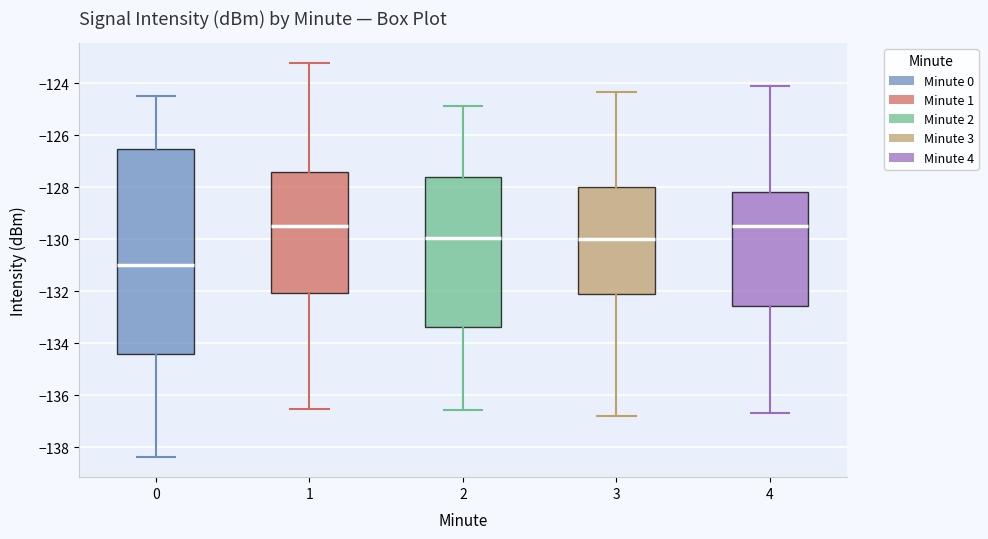

Reading left to right, transcribe this box plot: for each box, give where its median line is, the range the box spans, and where its two whiskers end, as read against the y-axis. The values are not printed on the chart, so give them approximately, as read against the axis.

0: median -131.0, box -134.4 to -126.6, whiskers -138.4 to -124.4
1: median -129.4, box -132.0 to -127.4, whiskers -136.6 to -123.2
2: median -130.0, box -133.4 to -127.6, whiskers -136.6 to -124.8
3: median -130.0, box -132.0 to -128.0, whiskers -136.8 to -124.4
4: median -129.6, box -132.6 to -128.2, whiskers -136.6 to -124.2